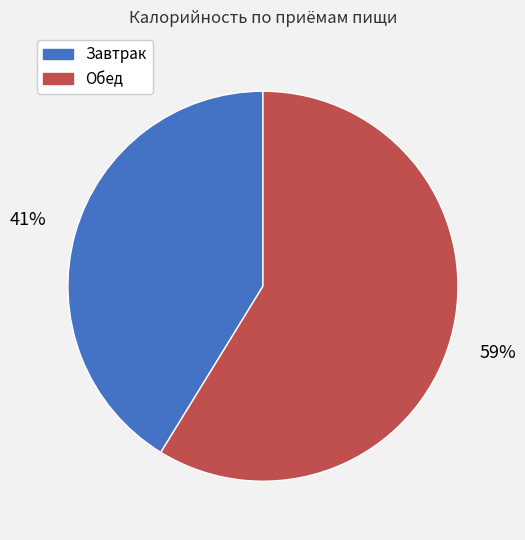

To the nearest percent, what is the difference between the Завтрак and Обед slice percentages?

18%